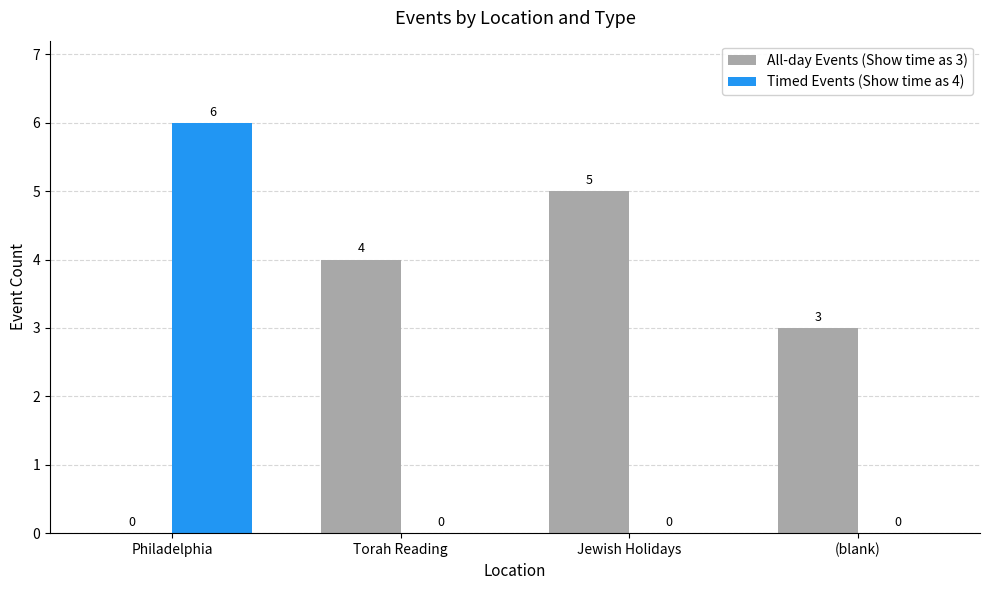

What is the maximum value shown in the chart?

6